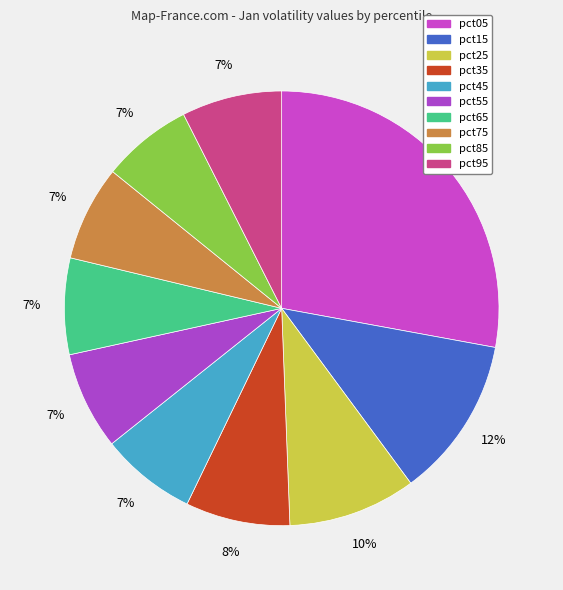

How many slices are in this pie chart?

10